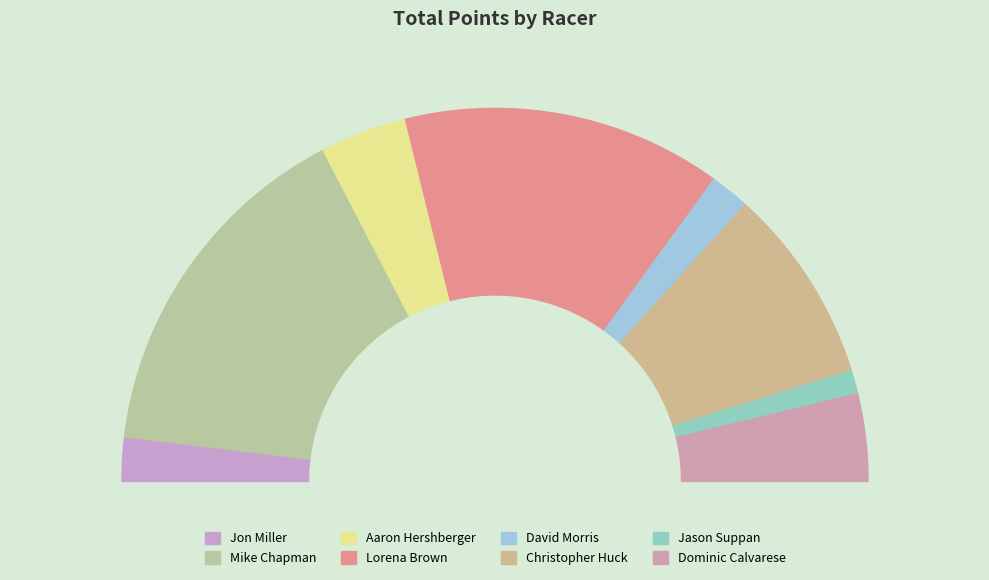

Count the number of slices in the pie.

8